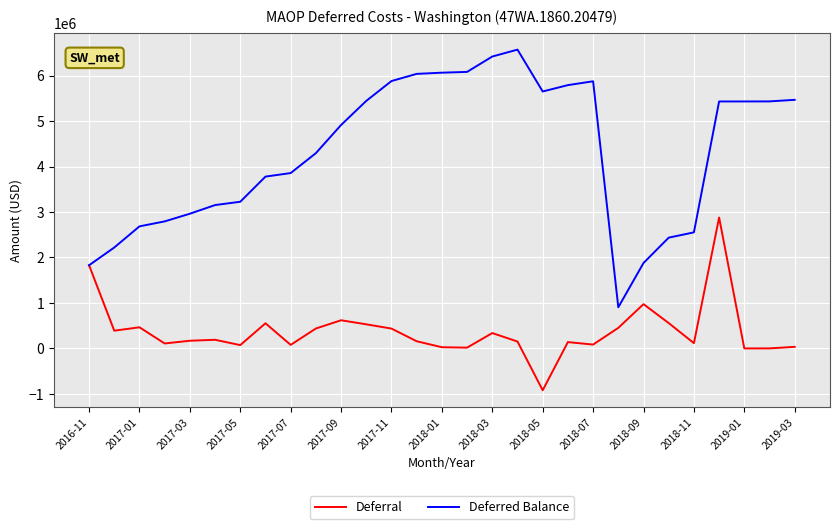

How many values in the Deferred Balance series are below 4914422?

14